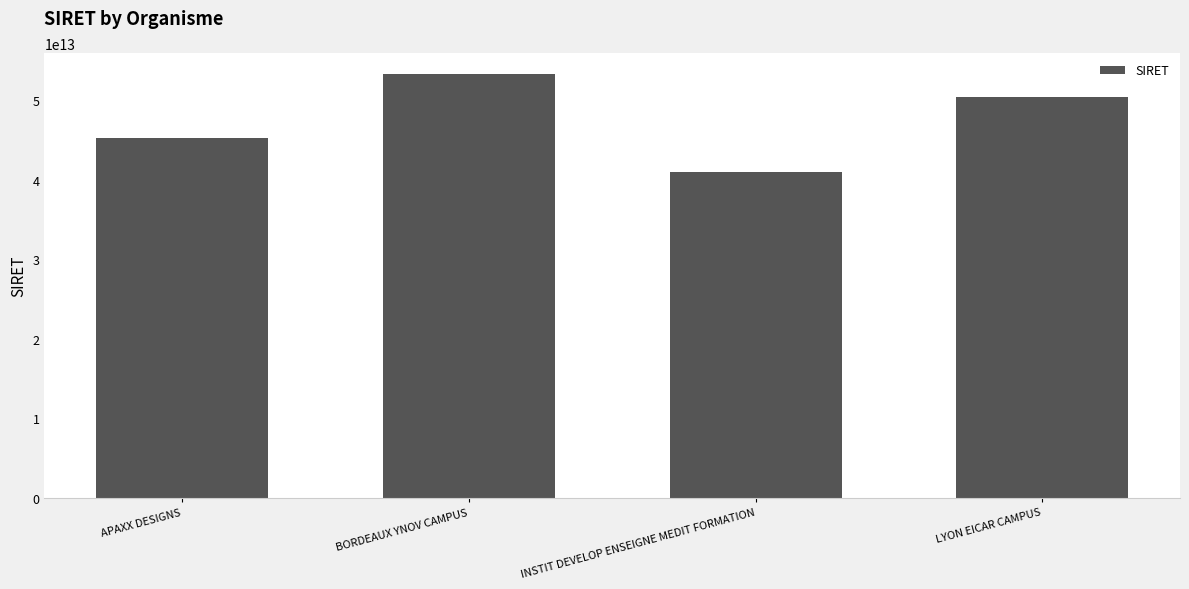

The chart shows a value of 73951723477592 at BORDEAUX YNOV CAMPUS. True or false?

False